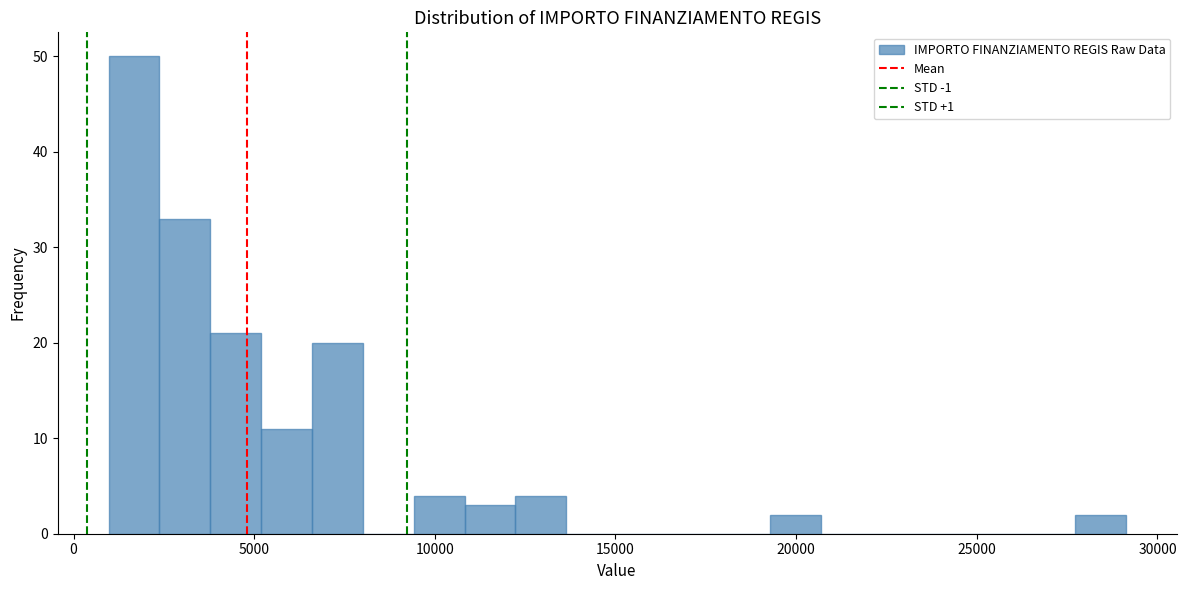

Around what value on the x-axis is the tallest bar? Give the approximate position of its centre, as read against the axis.

1500